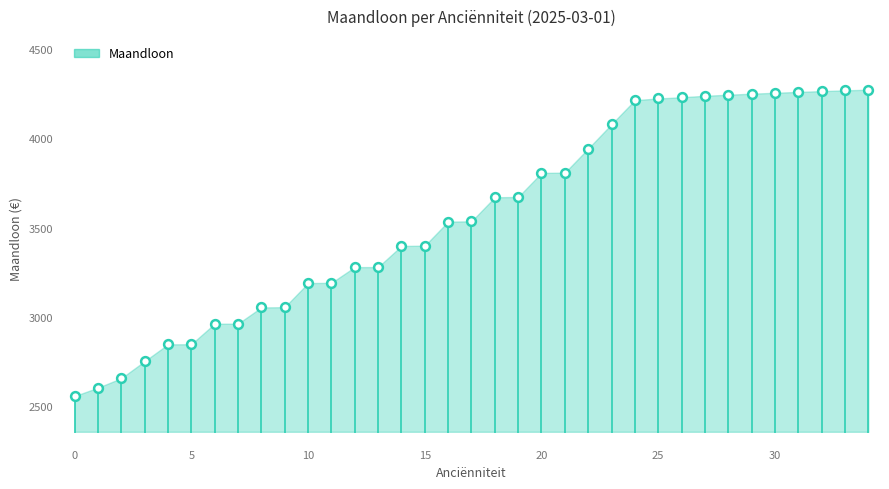

What is the range of Y values (max minus min)?

1715.6